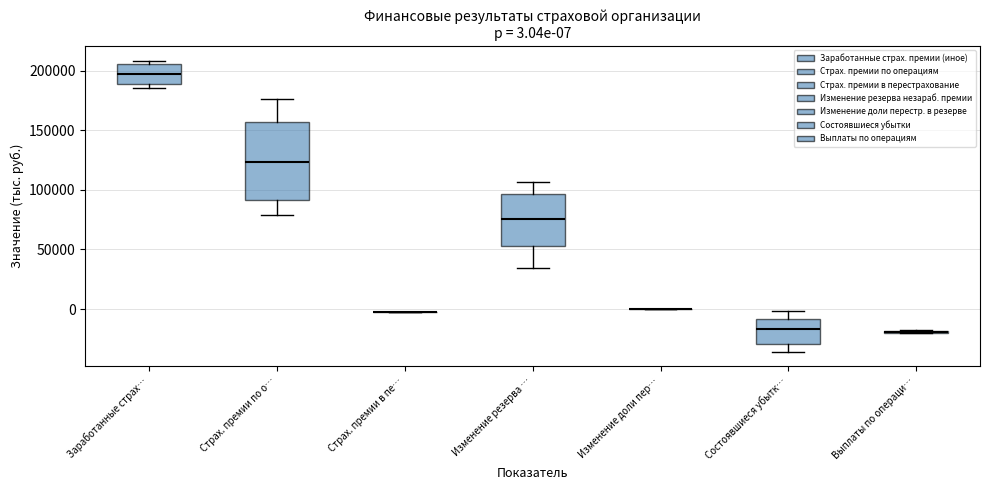

Comparing the boxes themselves (not the whiskers), which one is the tallest?

Страх. премии по о…